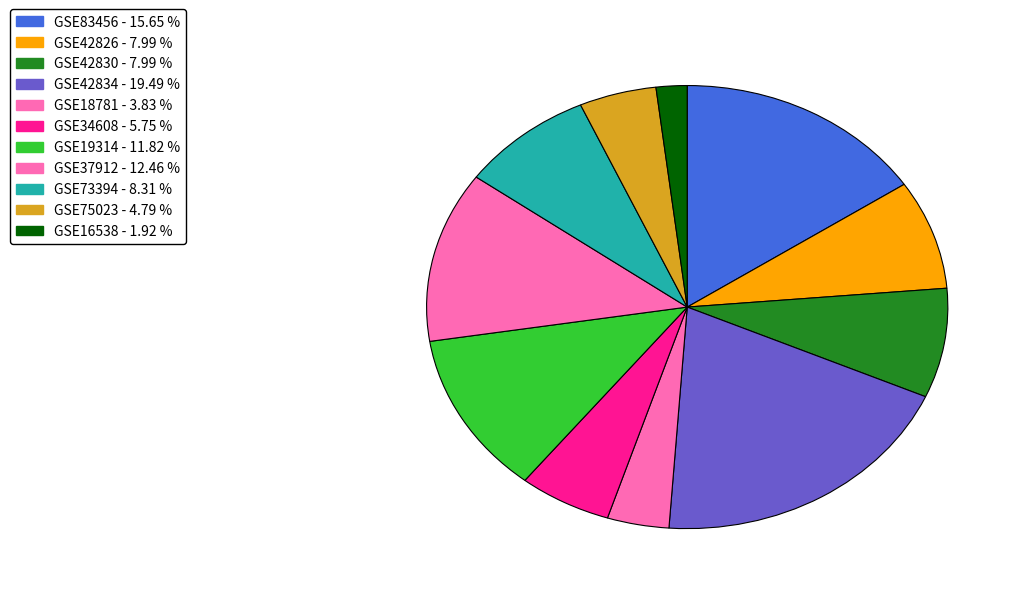

What is the largest slice in the pie chart?

GSE42834